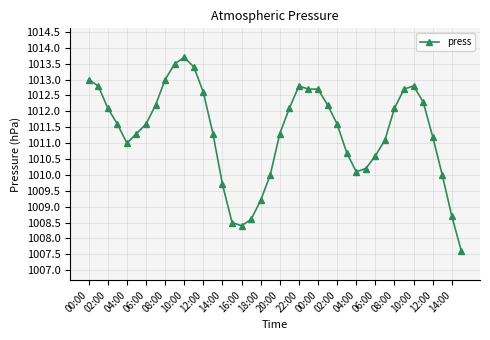

What is the value of the 2nd point from the left?

1012.8